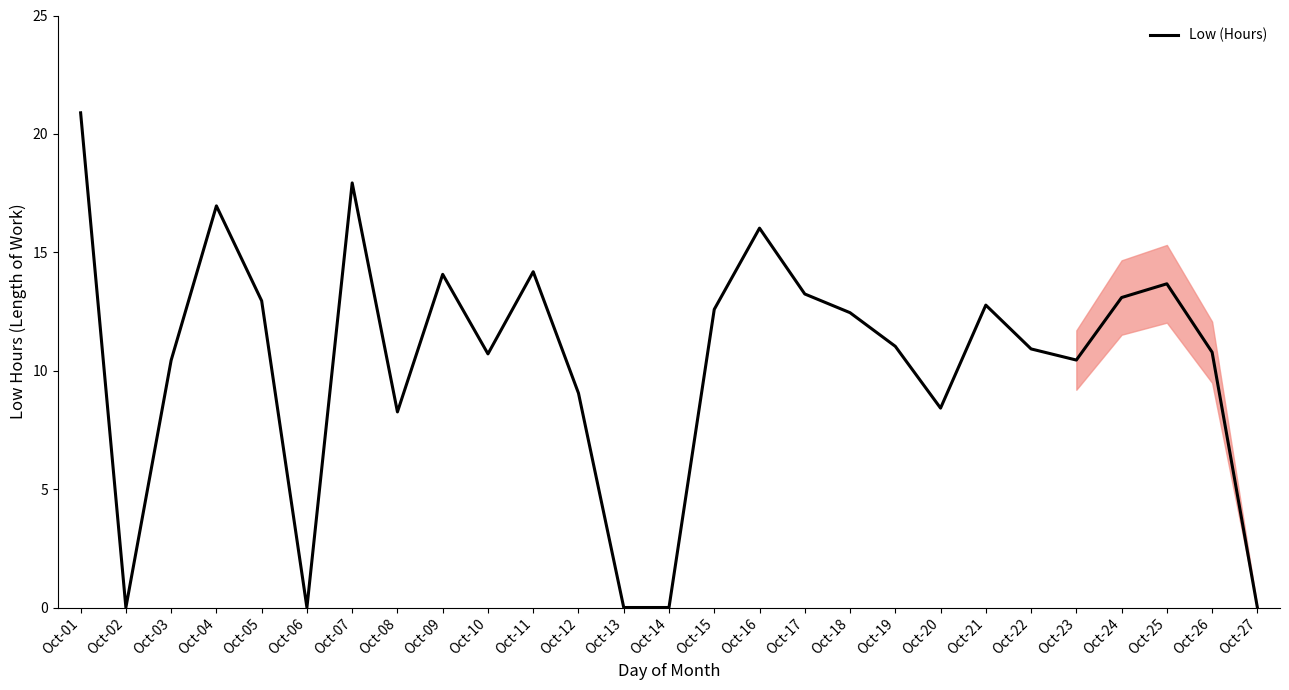

True or false: the data has more than 0 interior local peaks.

True